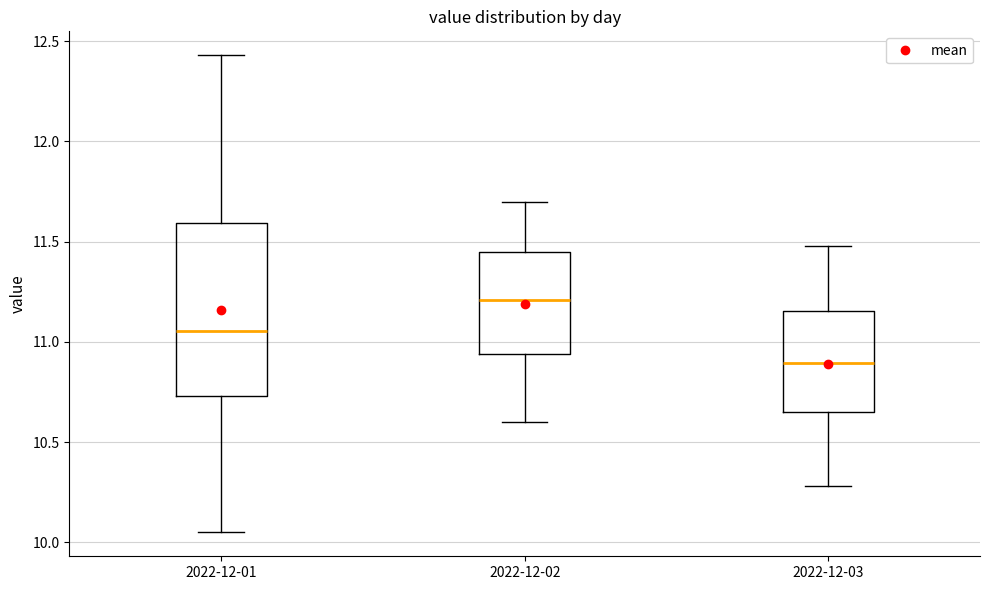

Which box's median line is the highest?

2022-12-02